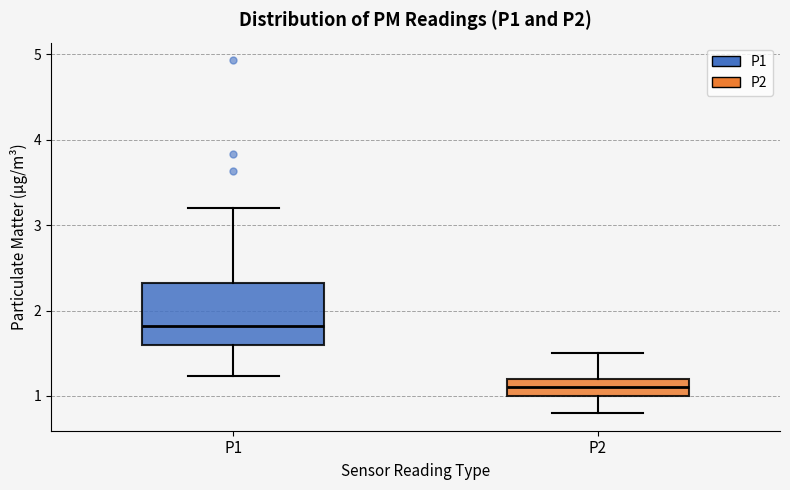

Which box's median line is the highest?

P1